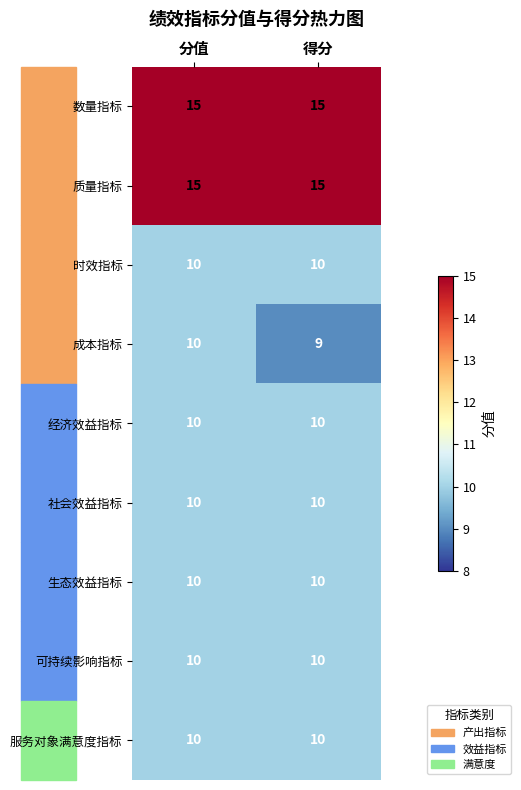

What is the difference between the highest and lowest values at 得分?

6